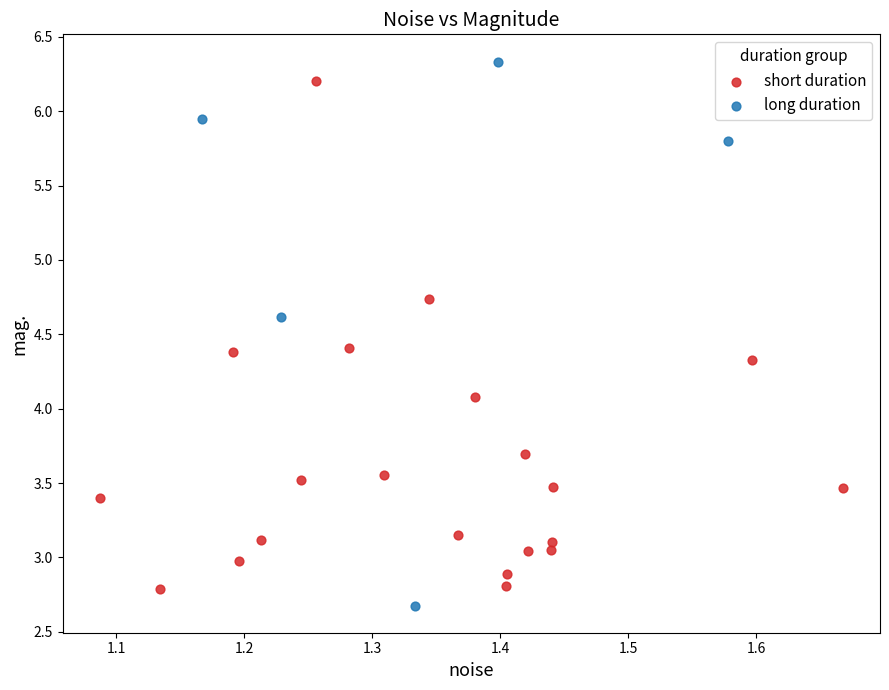

Which series contains the highest Y value?

long duration